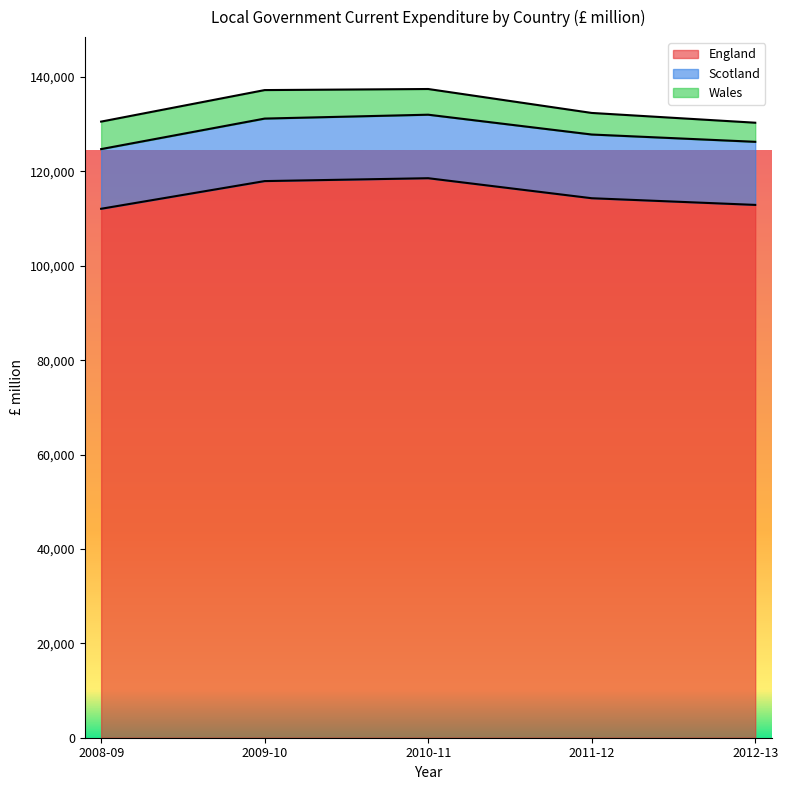

What is the total value across all series at 2009-10?

137226